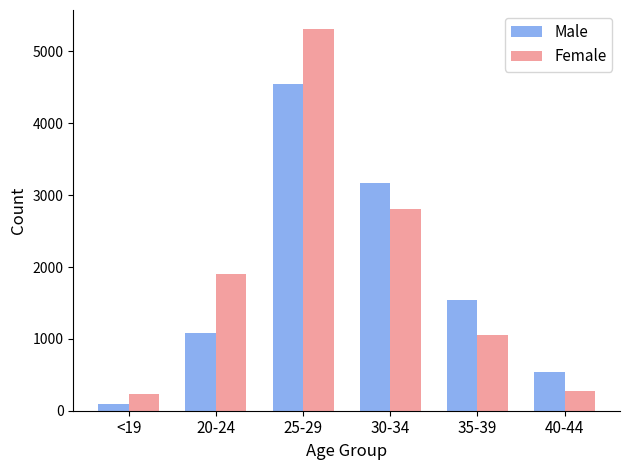

At which category does the chart reach its peak across all series?

25-29